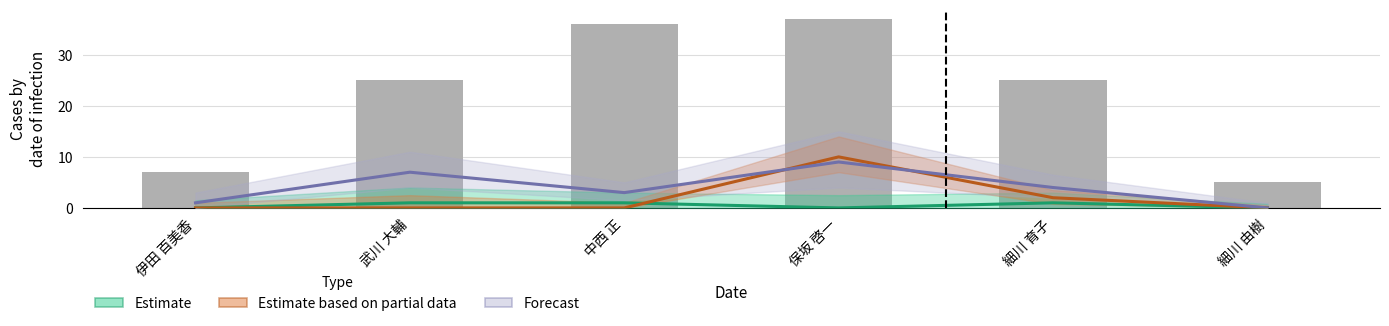

Are the bars horizontal?

No